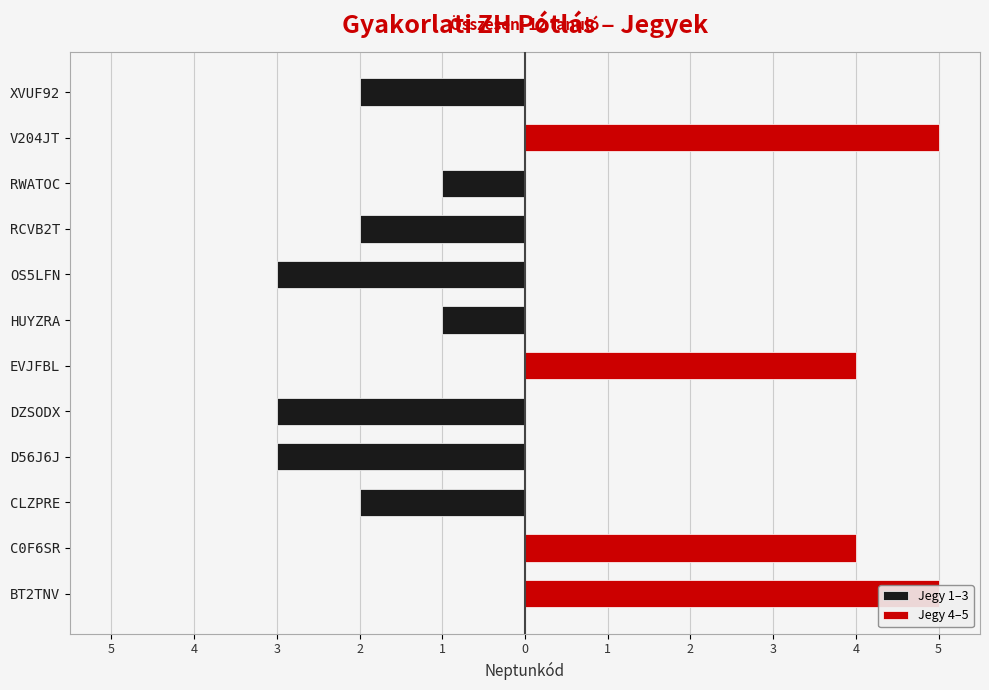

What is the maximum value shown in the chart?

5